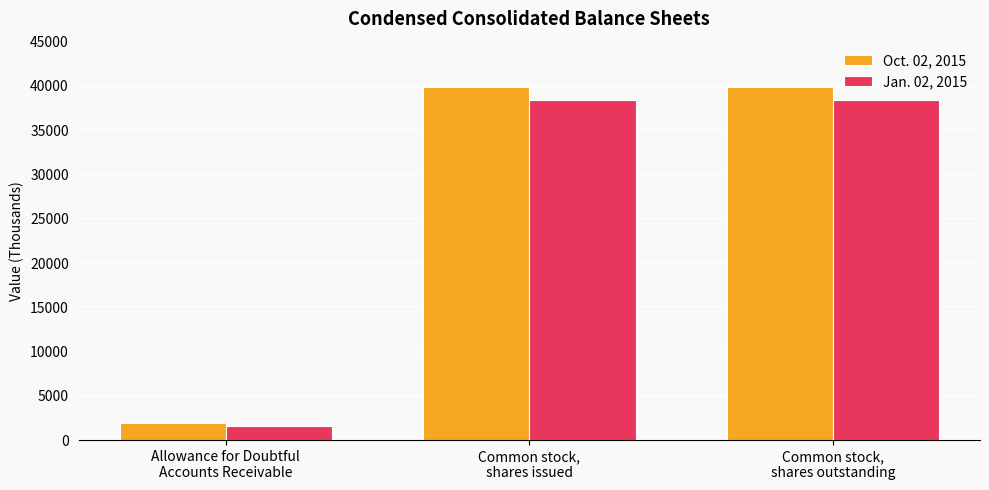

Which series changed the most between Allowance for Doubtful
Accounts Receivable and Common stock,
shares issued?

Oct. 02, 2015